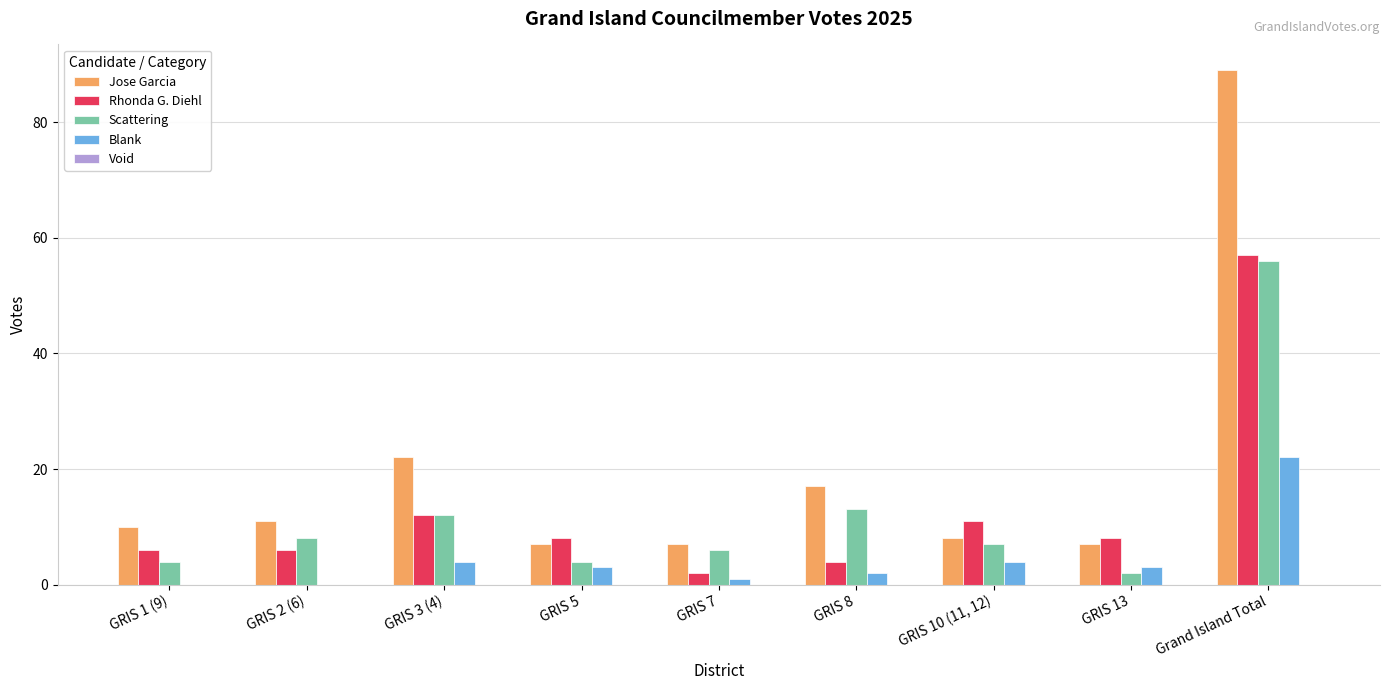

At which label does Blank first exceed 3?

GRIS 3 (4)